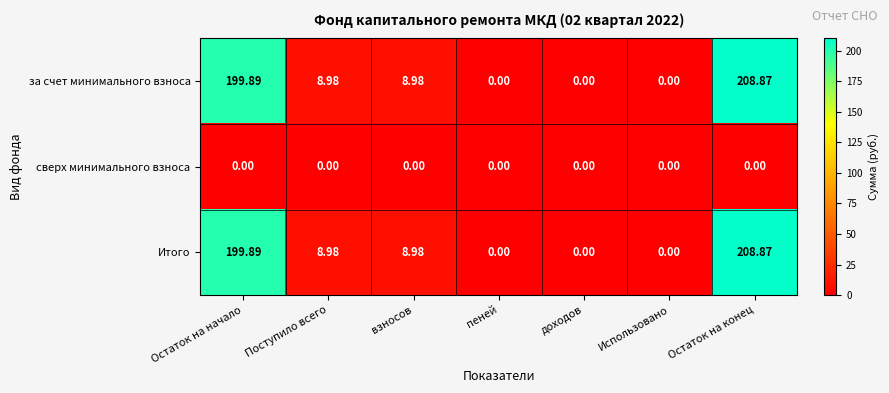

Is the value of Итого at Поступило всего greater than the value of сверх минимального взноса at Остаток на начало?

Yes